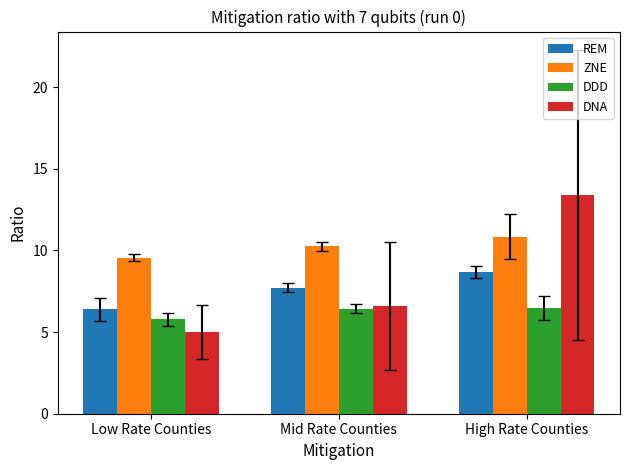

What is the average value of the DDD series?

6.2